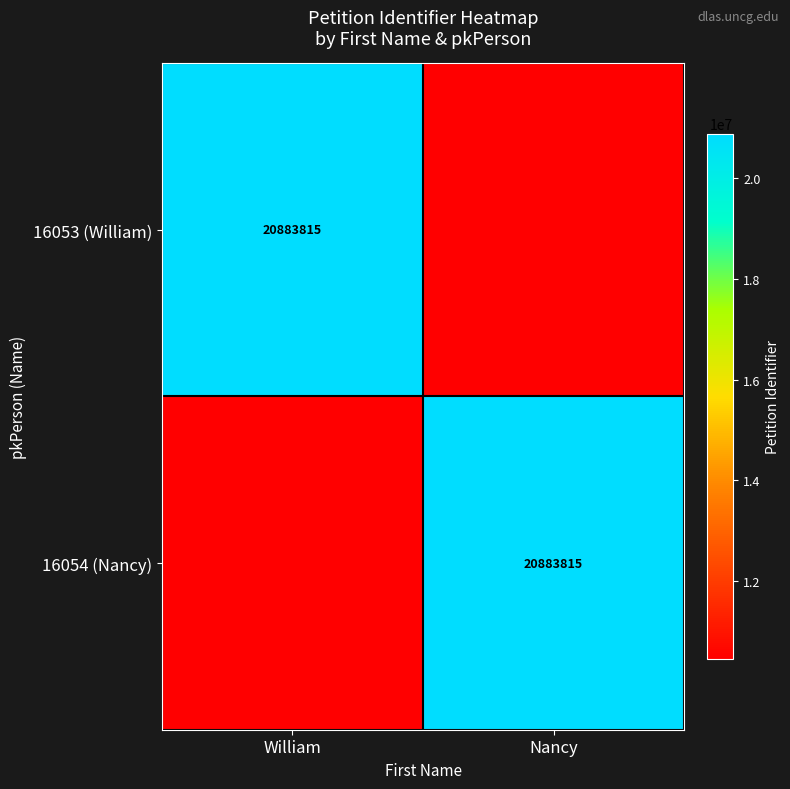

The 16054 (Nancy) series shows 34924631.2 at Nancy. True or false?

False